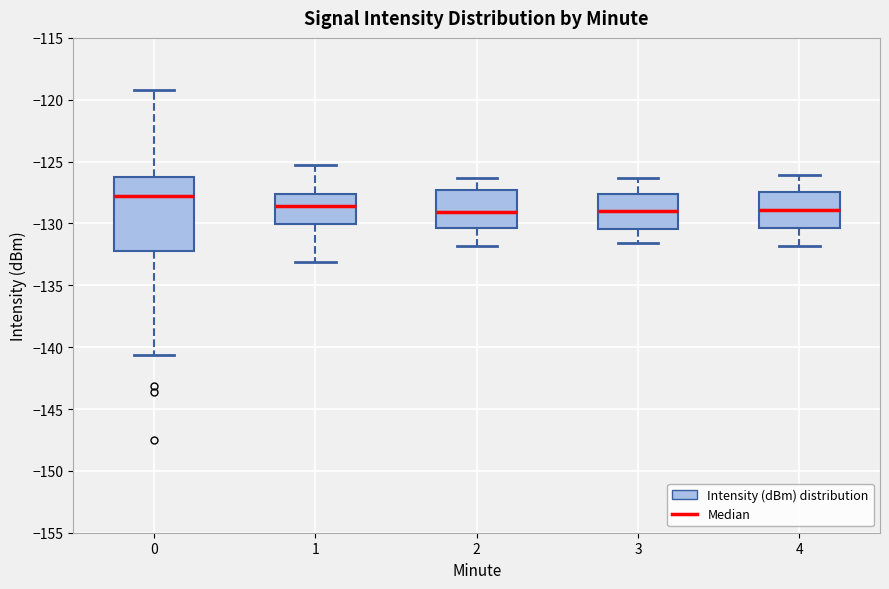

Which box is the tallest, from its lower edge to its upper edge?

0